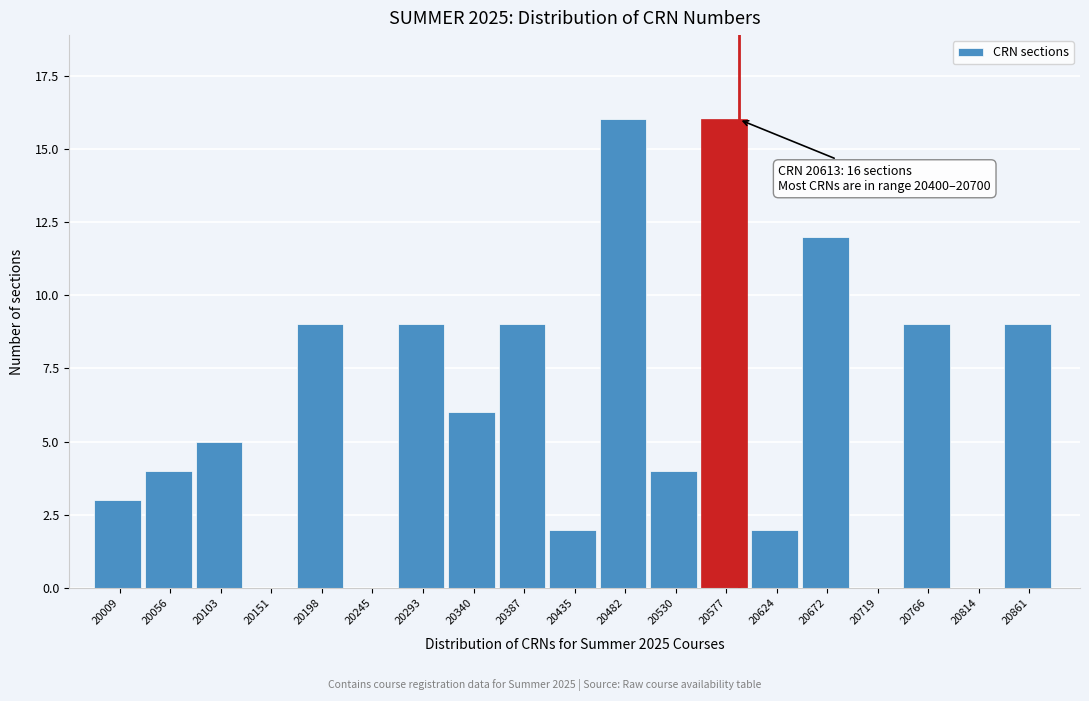

Reading left to right, transcribe all the data shown in this chart.

20009=3	20056=4	20103=5	20151=0	20198=9	20245=0	20293=9	20340=6	20387=9	20435=2	20482=16	20530=4	20577=16	20624=2	20672=12	20719=0	20766=9	20814=0	20861=9